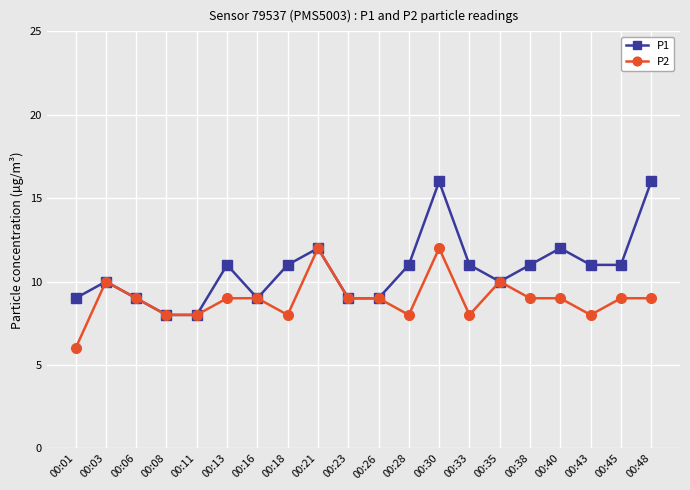

True or false: P1 has a value of 16 at 00:30.

True